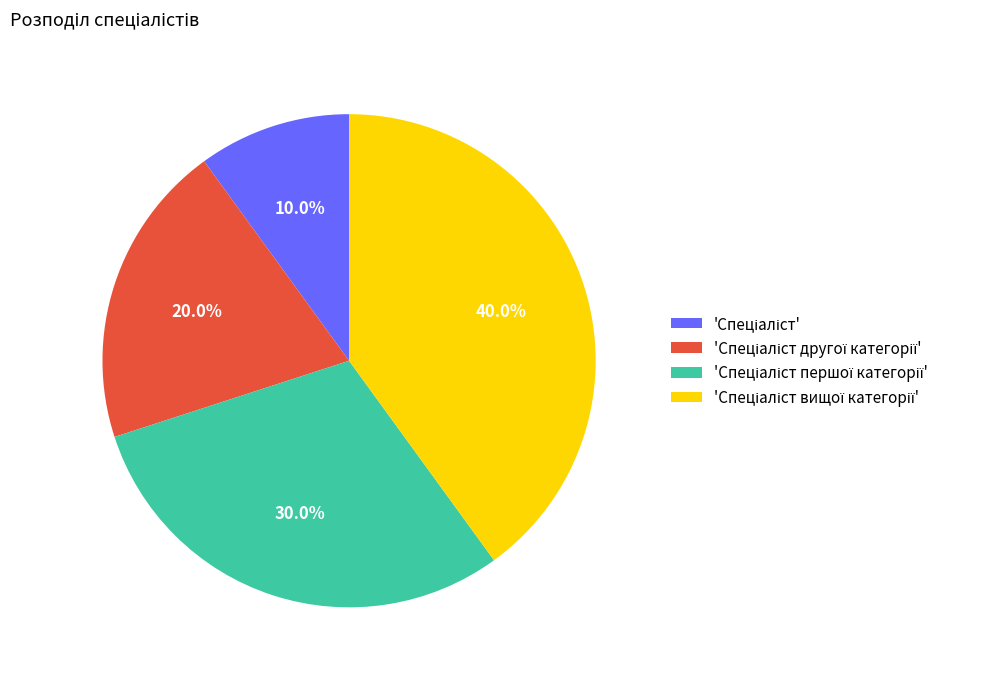

Does any single category account for the majority?

No